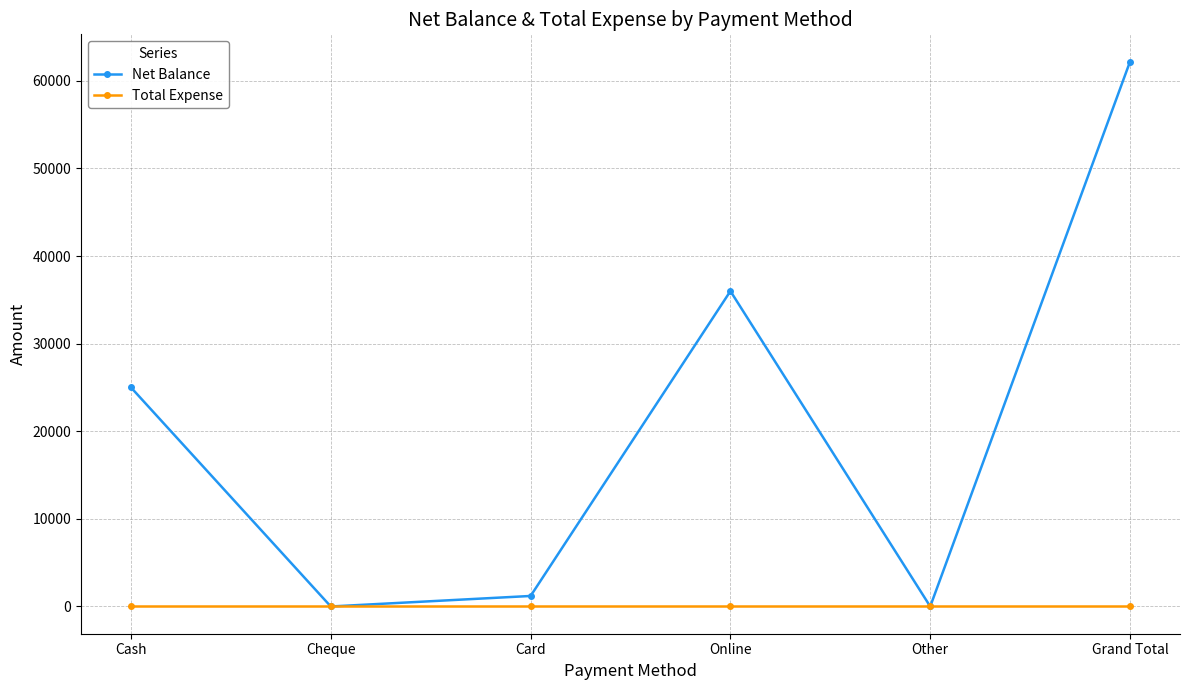

At which category does Net Balance reach its first local peak?

Online